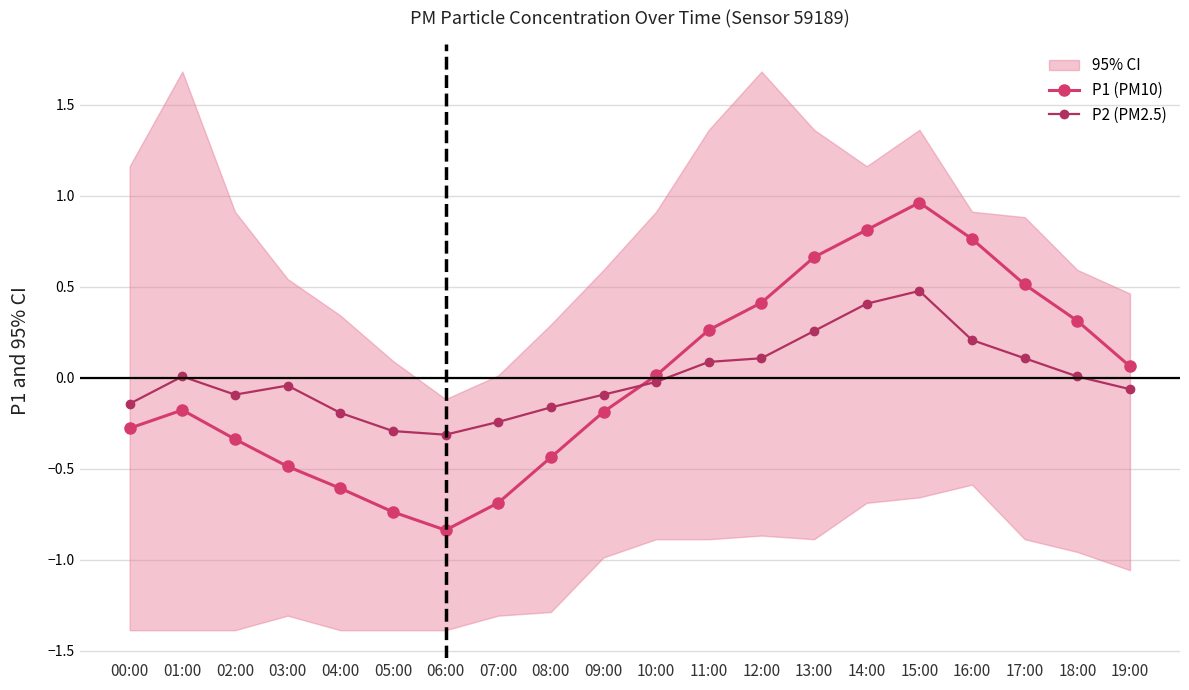

Which category has the lowest value across all series?

06:00